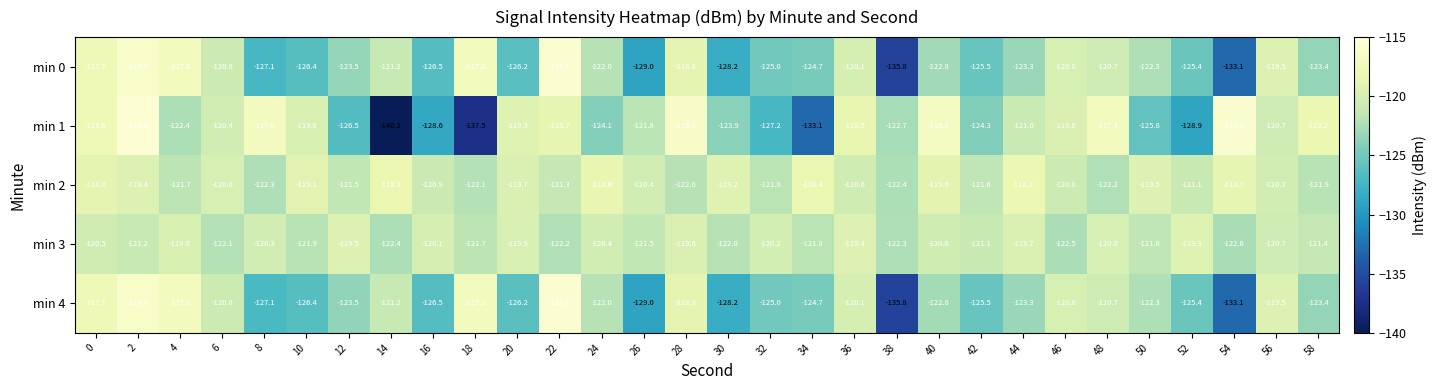

Between 46 and 56, which series saw the biggest shift?

min 3